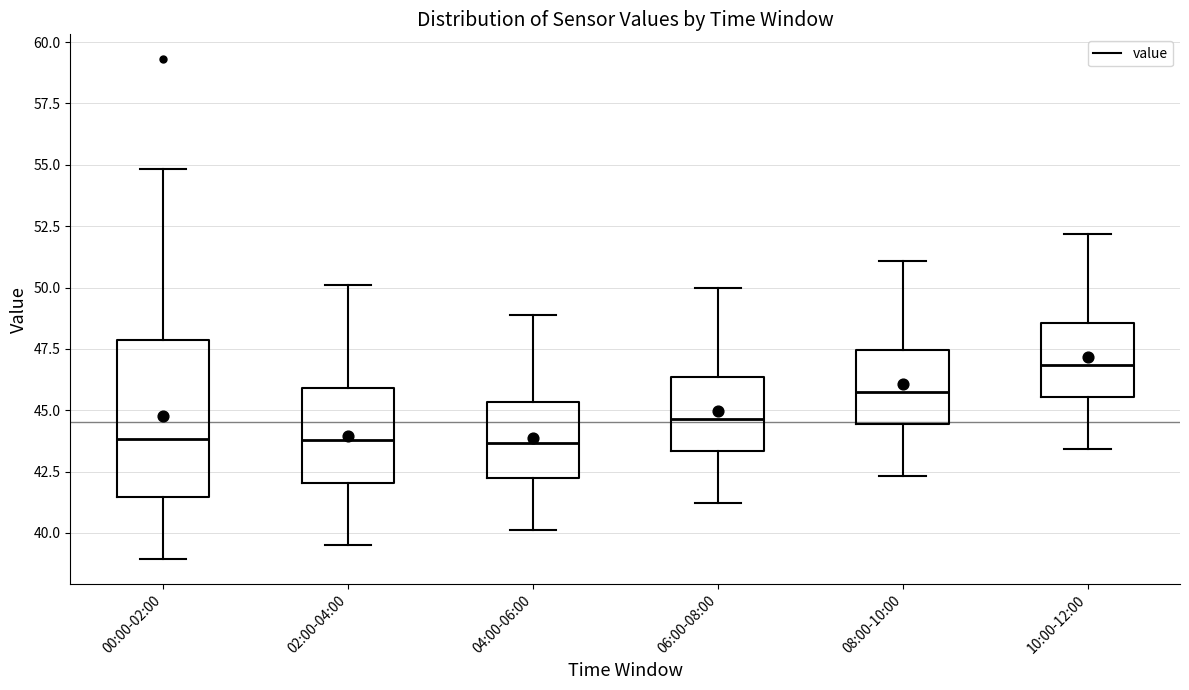

Comparing the boxes themselves (not the whiskers), which one is the tallest?

00:00-02:00